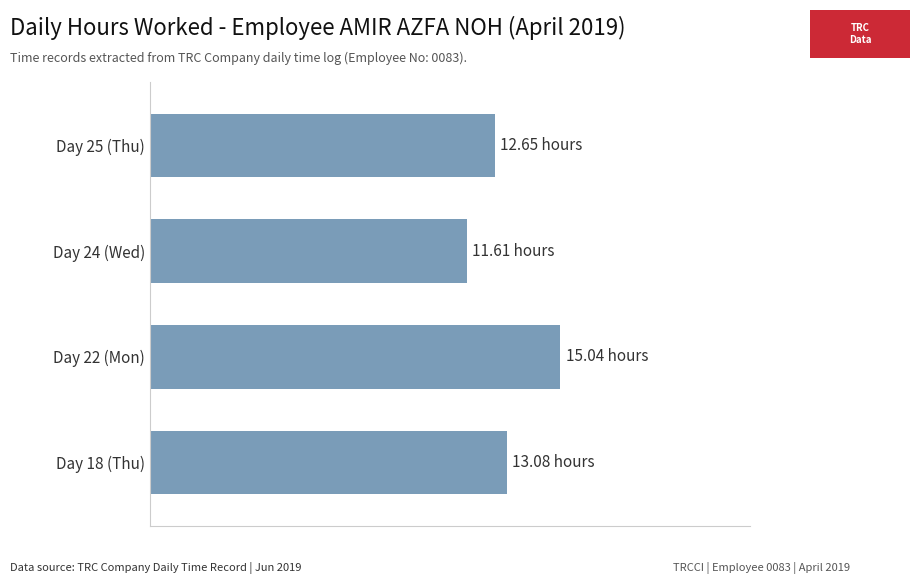

What is the smallest value displayed?

11.6